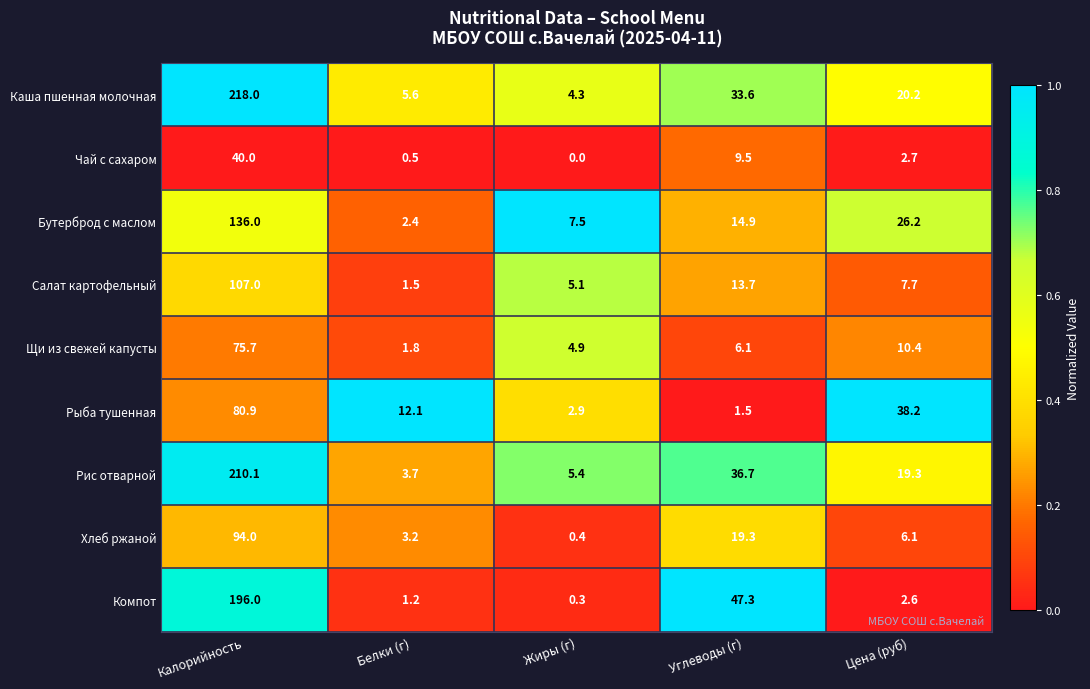

The value of Щи из свежей капусты at Жиры (г) is 4.9. True or false?

True